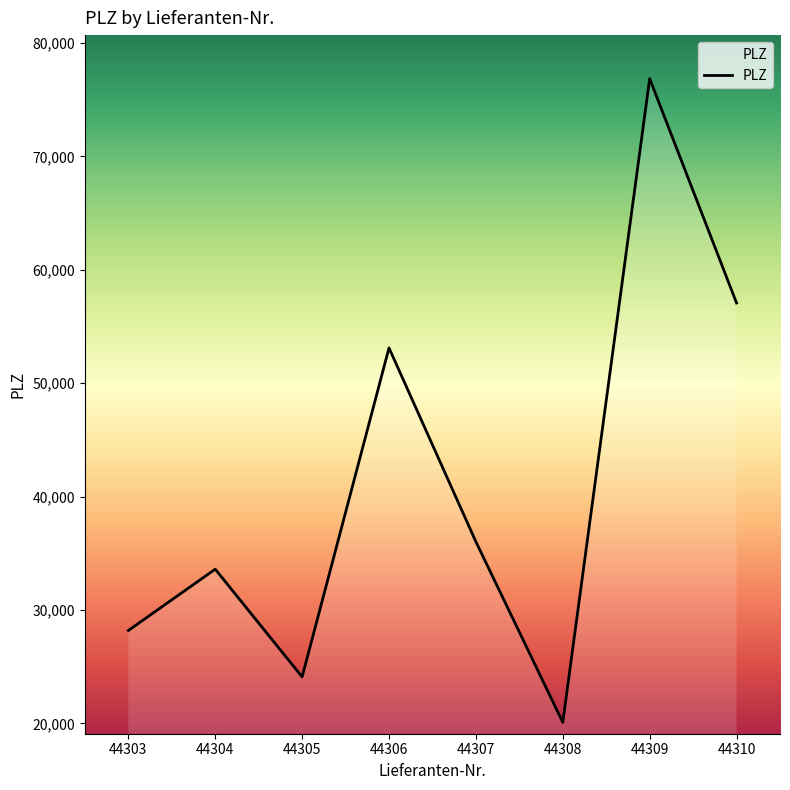

Is it true that the value at 44306 is 95096?

False